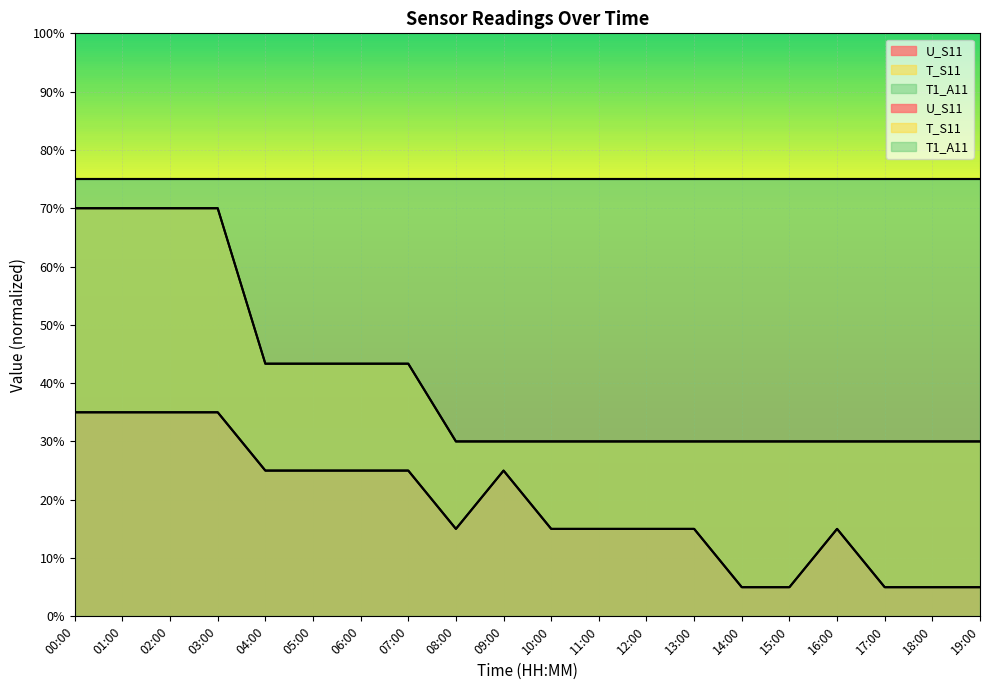

The value of T_S11 at 14:00 is 30.0. True or false?

True